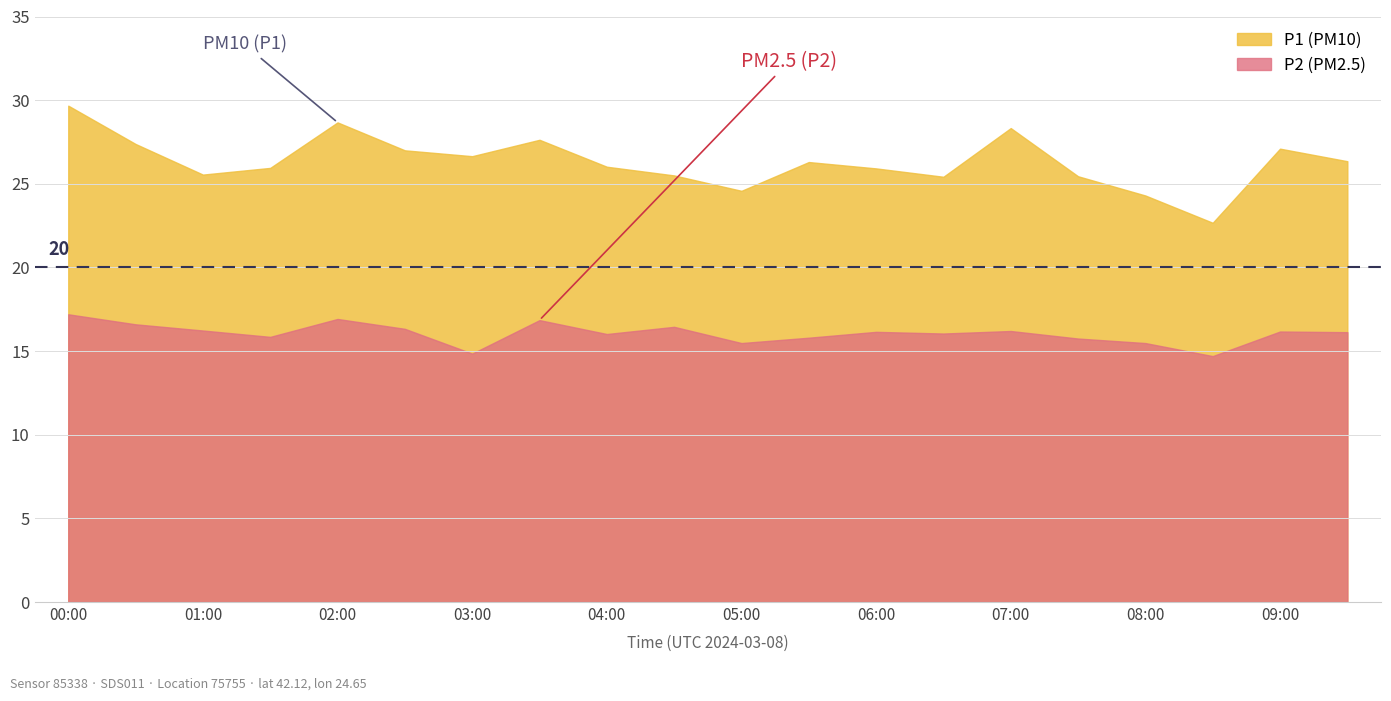

What is the highest value of the P1 series?

29.7